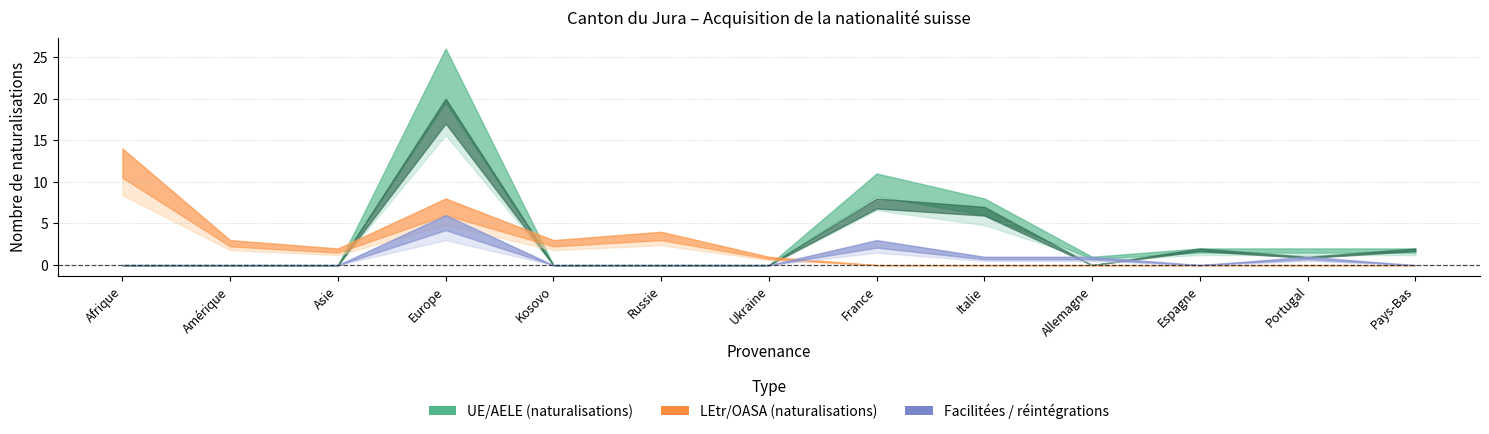

True or false: Total UE/AELE and Naturalisations (UE) intersect in this chart.

False